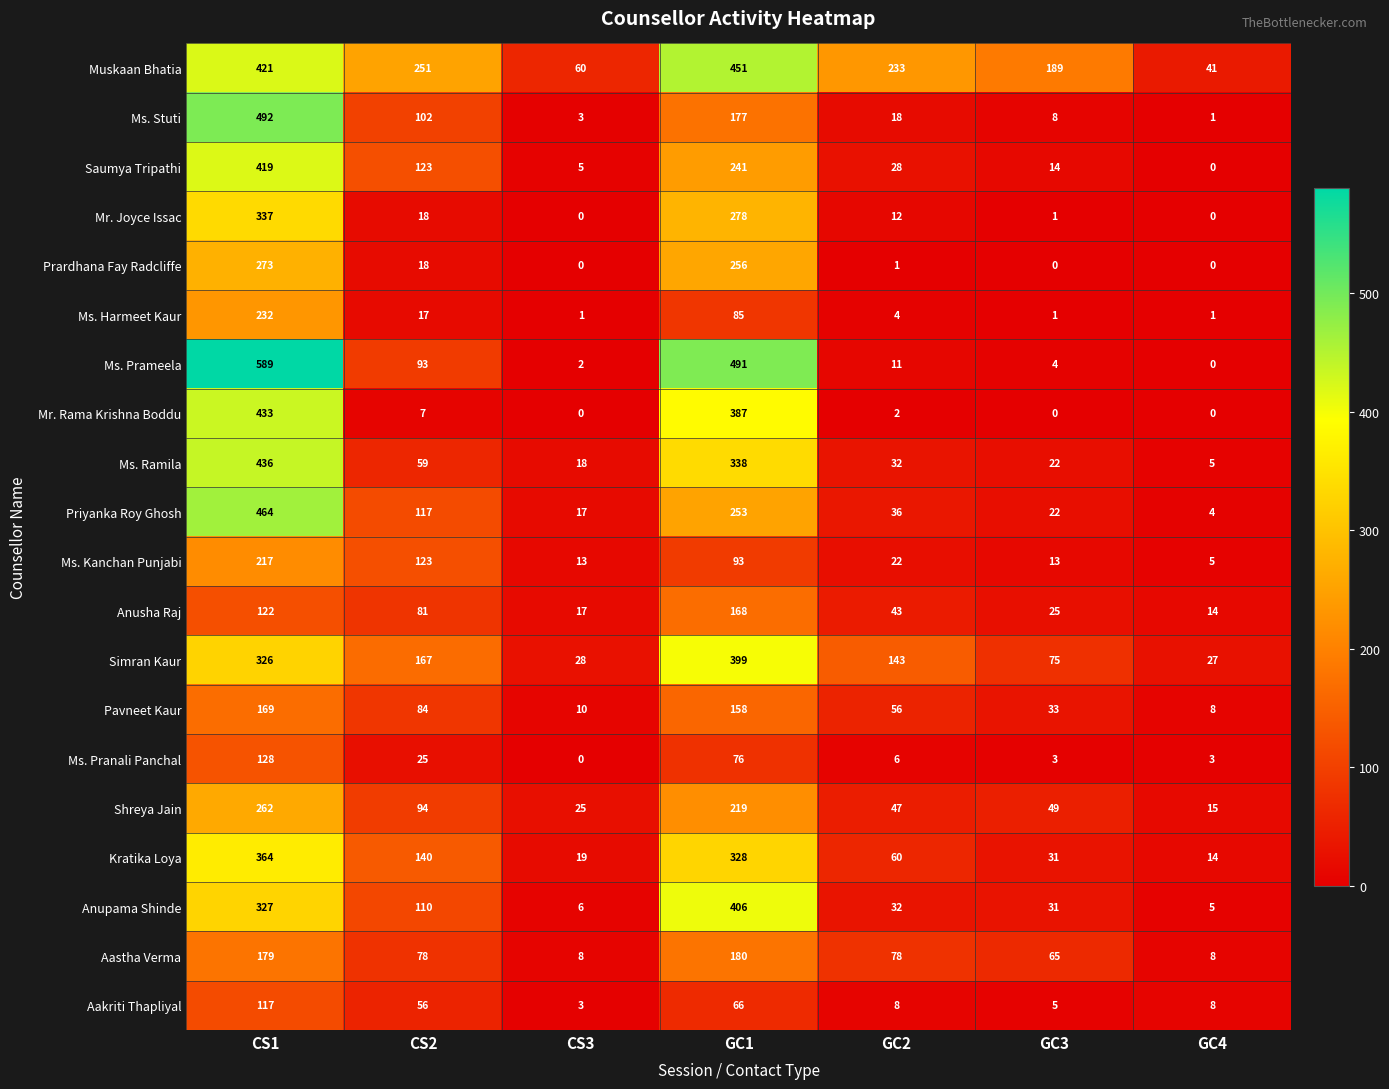

Is it true that Priyanka Roy Ghosh equals 35 at CS2?

False